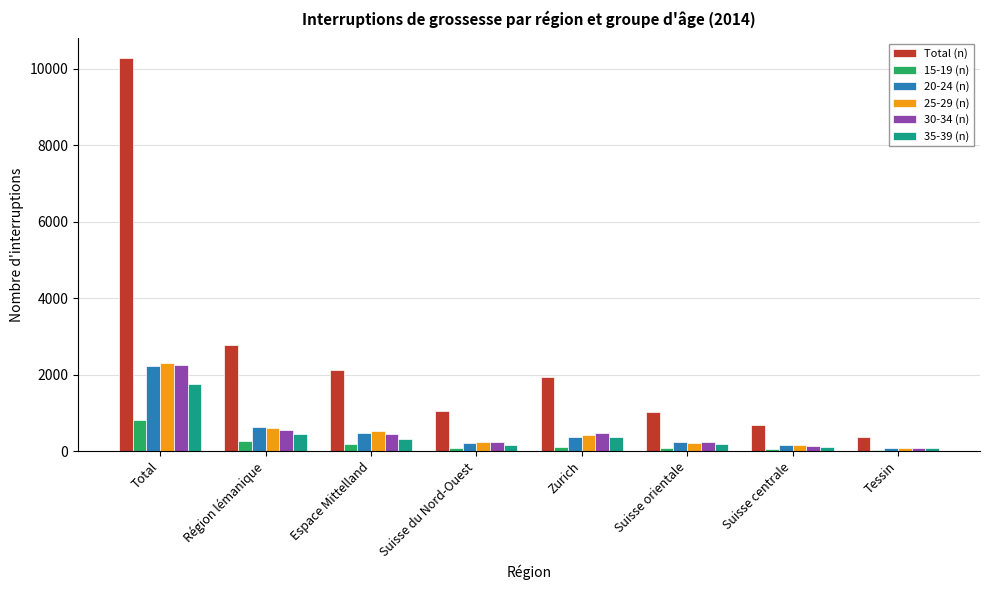

What is the difference between the maximum and minimum values in the 20-24 (n) series?

2132